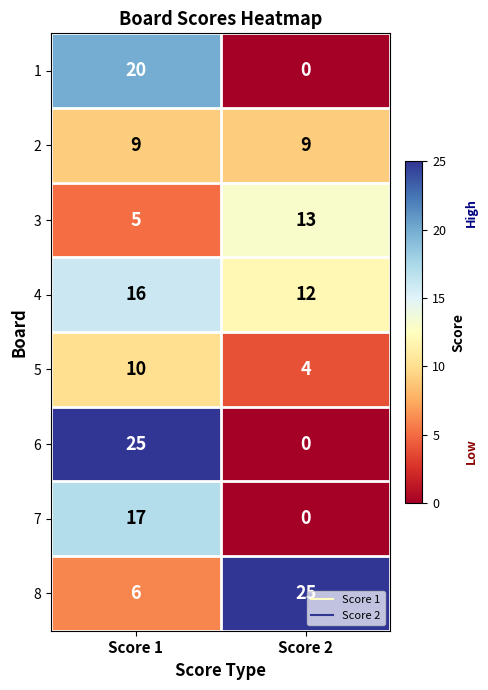

Count the number of data series in this chart.

8